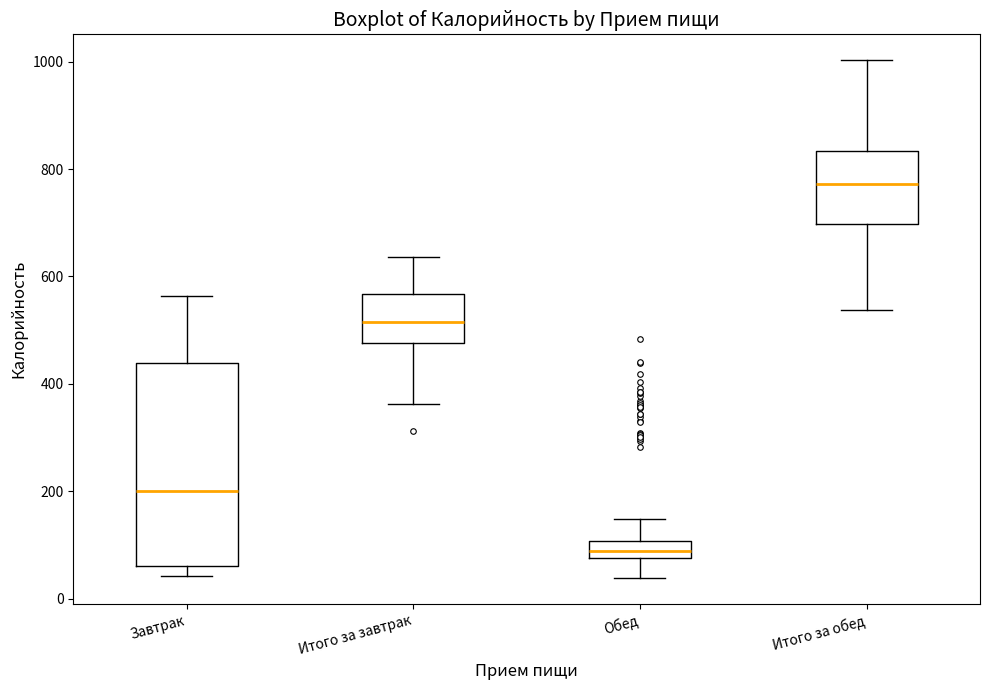

Comparing the boxes themselves (not the whiskers), which one is the tallest?

Завтрак